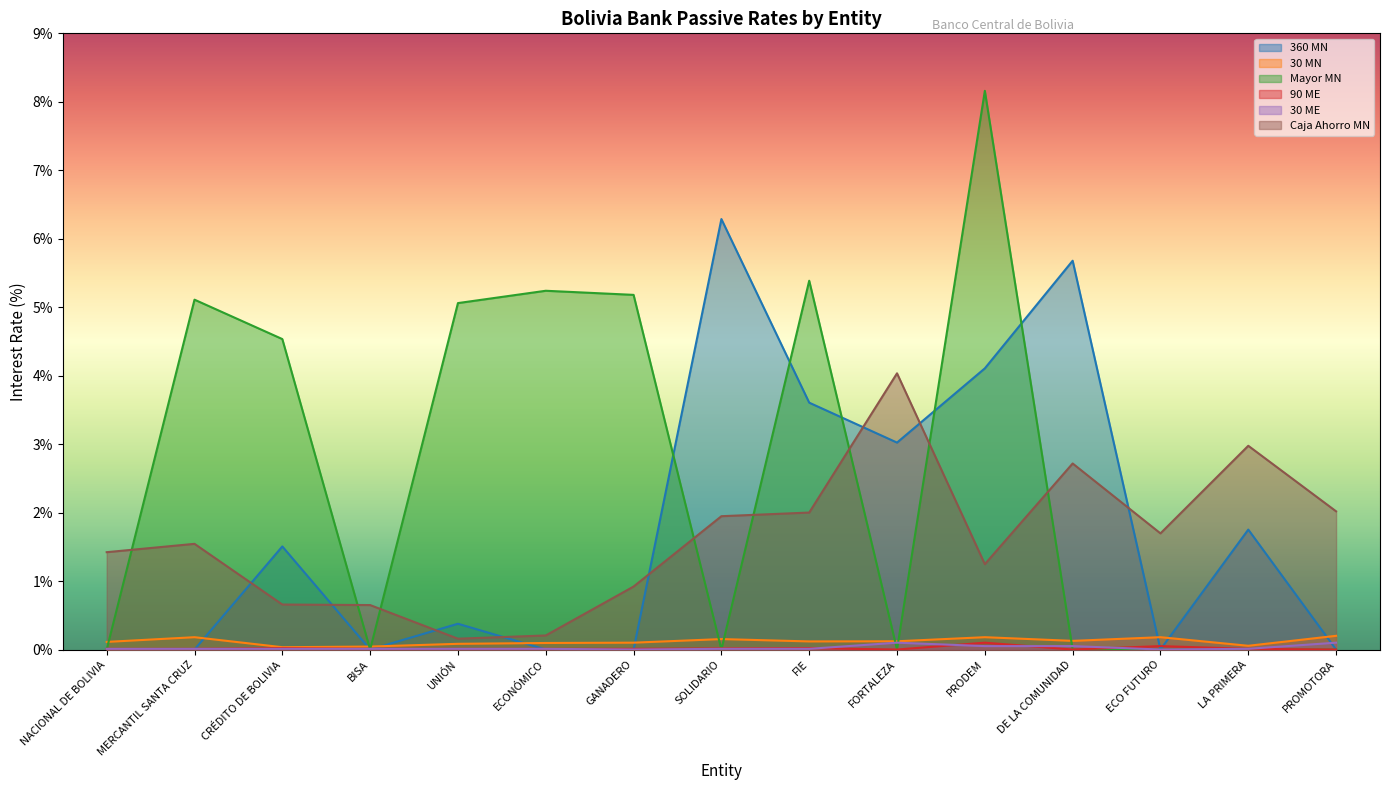

At which category is the sum across all series the highest?

PRODEM